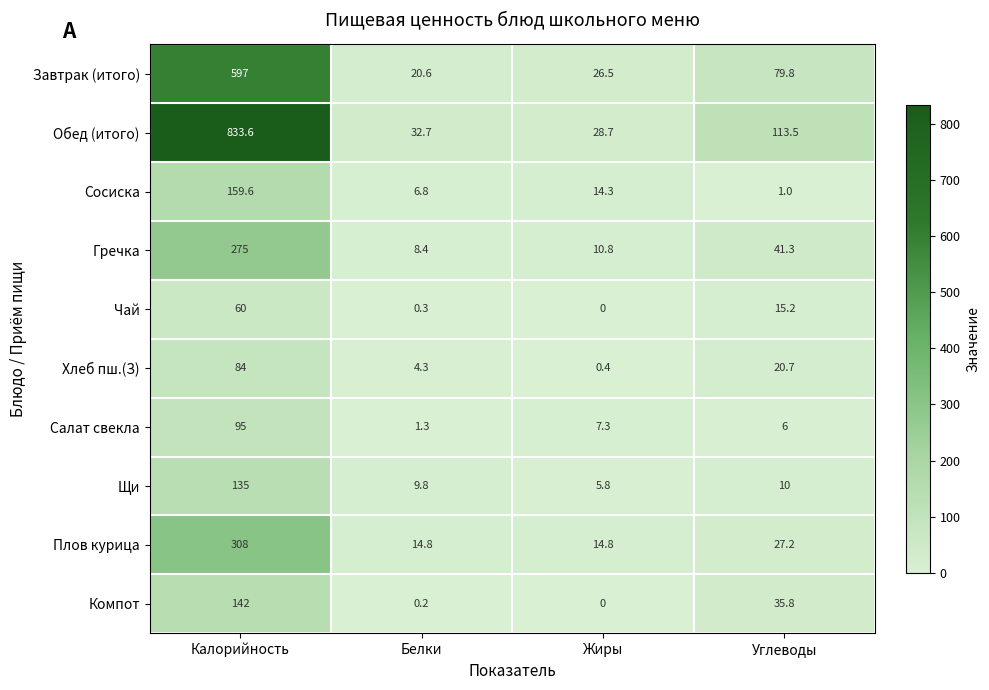

Rank the series by their maximum value, from lowest to highest.

Чай, Хлеб пш.(З), Салат свекла, Щи, Компот, Сосиска, Гречка, Плов курица, Завтрак (итого), Обед (итого)